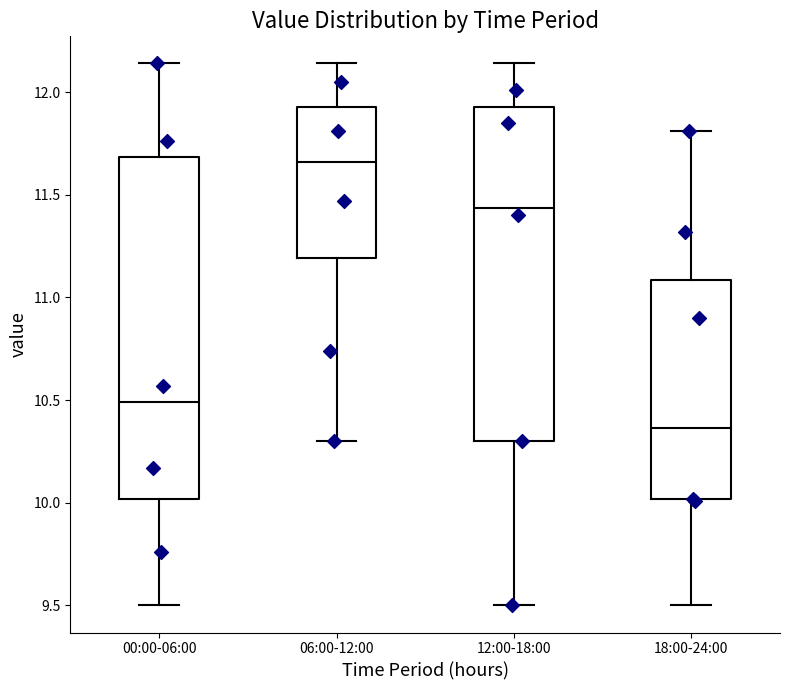

Reading left to right, read every box against the y-axis: the position of its median line, the range the box covers, and the ends of its whiskers. The values are not printed on the chart, so give them approximately, as read against the axis.

00:00-06:00: median 10.50, box 10.00 to 11.70, whiskers 9.50 to 12.15
06:00-12:00: median 11.65, box 11.20 to 11.95, whiskers 10.30 to 12.15
12:00-18:00: median 11.45, box 10.30 to 11.95, whiskers 9.50 to 12.15
18:00-24:00: median 10.35, box 10.00 to 11.10, whiskers 9.50 to 11.80